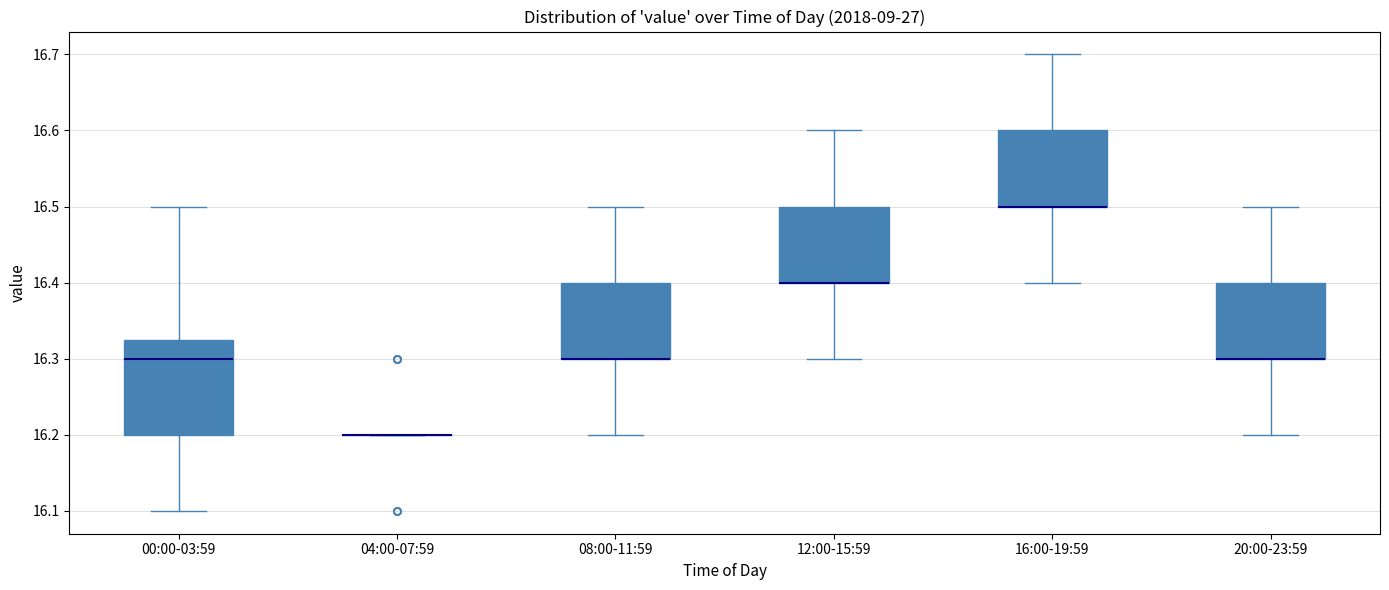

Reading left to right, transcribe this box plot: for each box, give where its median line is, the range the box spans, and where its two whiskers end, as read against the y-axis. The values are not printed on the chart, so give them approximately, as read against the axis.

00:00-03:59: median 16.30, box 16.20 to 16.33, whiskers 16.10 to 16.50
04:00-07:59: box collapsed to a line at 16.20, whiskers 16.20 to 16.20
08:00-11:59: median 16.30 (drawn on the box's lower edge), box 16.30 to 16.40, whiskers 16.20 to 16.50
12:00-15:59: median 16.40 (drawn on the box's lower edge), box 16.40 to 16.50, whiskers 16.30 to 16.60
16:00-19:59: median 16.50 (drawn on the box's lower edge), box 16.50 to 16.60, whiskers 16.40 to 16.70
20:00-23:59: median 16.30 (drawn on the box's lower edge), box 16.30 to 16.40, whiskers 16.20 to 16.50